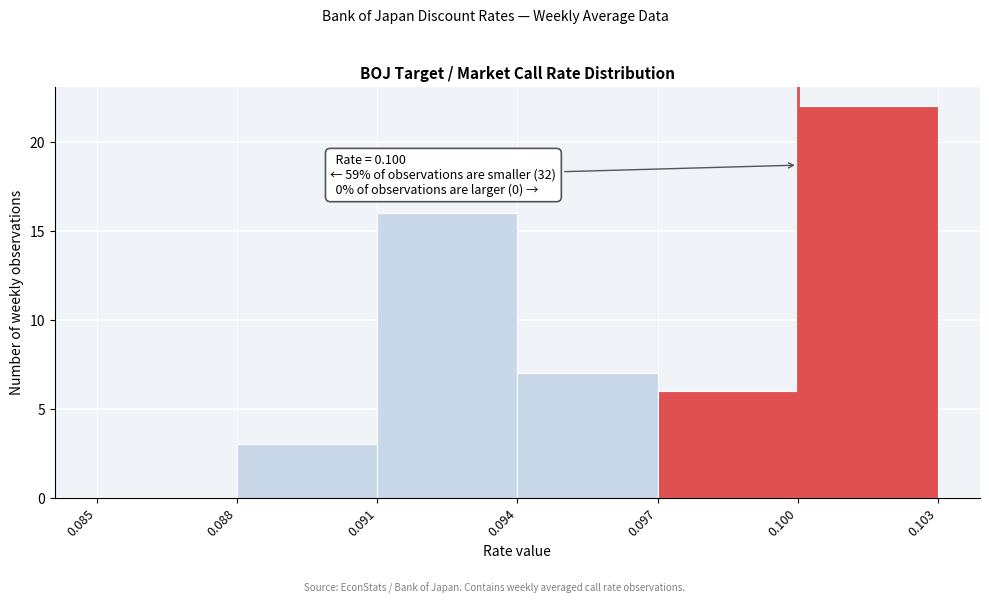

Which range on the x-axis has the tallest bar?

0.100 to 0.103